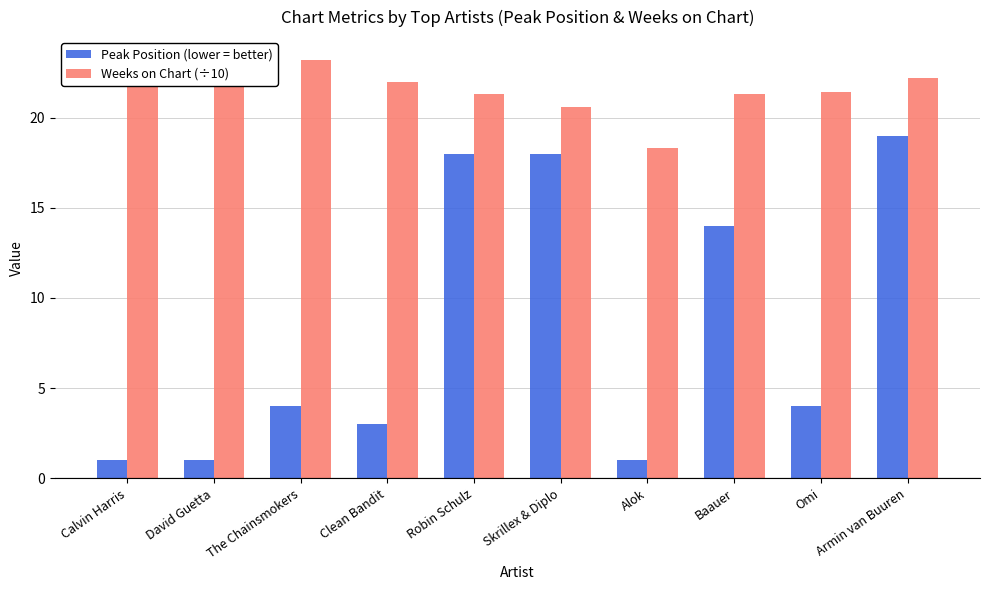

Which category has the highest value in the Peak Position (lower = better) series?

Armin van Buuren